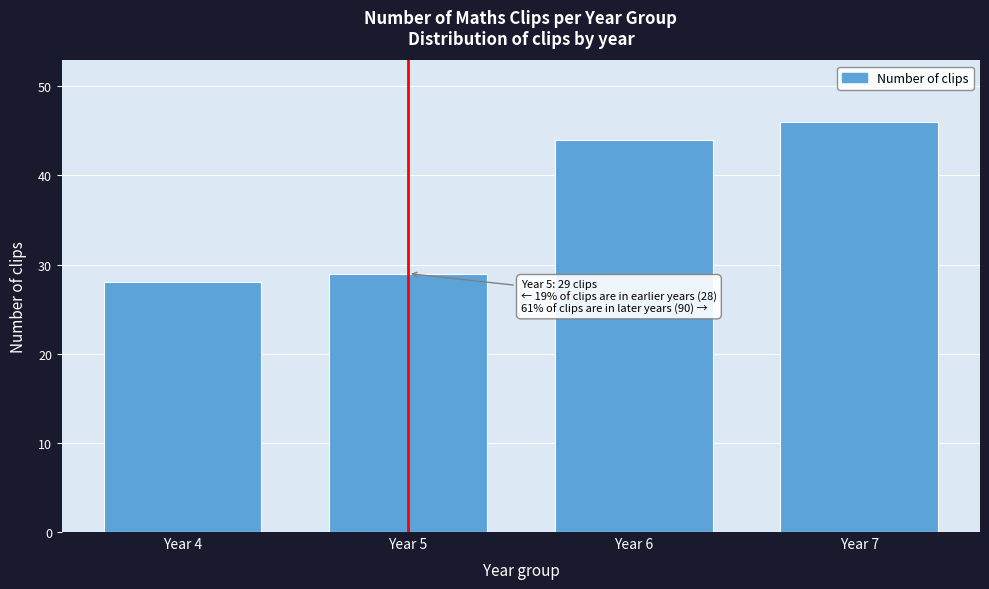

Reading left to right, transcribe all the data shown in this chart.

Year 4=28	Year 5=29	Year 6=44	Year 7=46